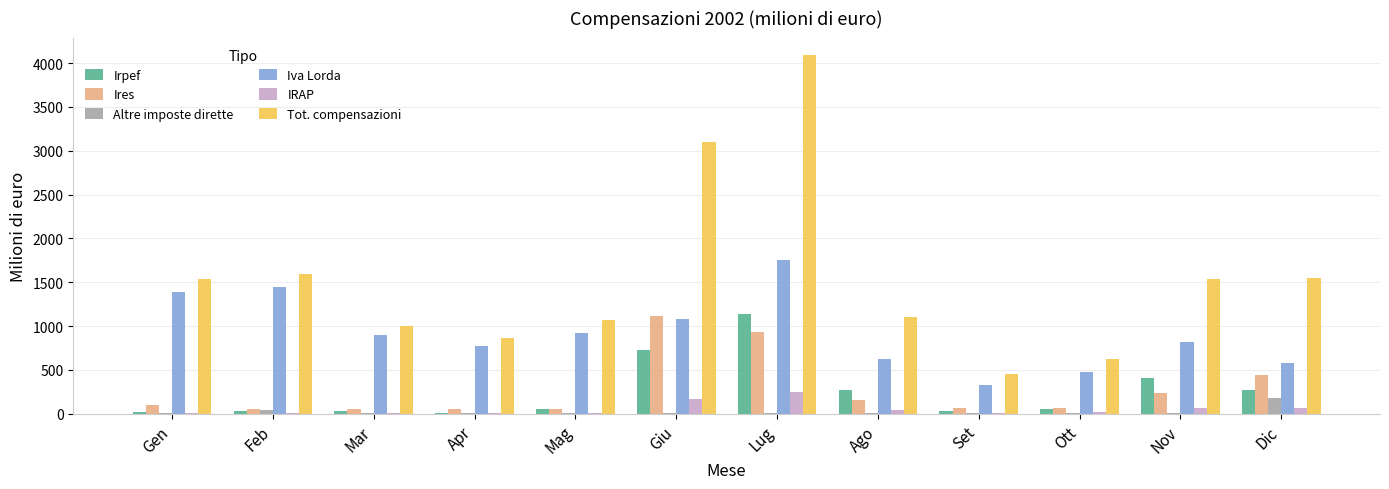

How many distinct data groups are displayed?

6